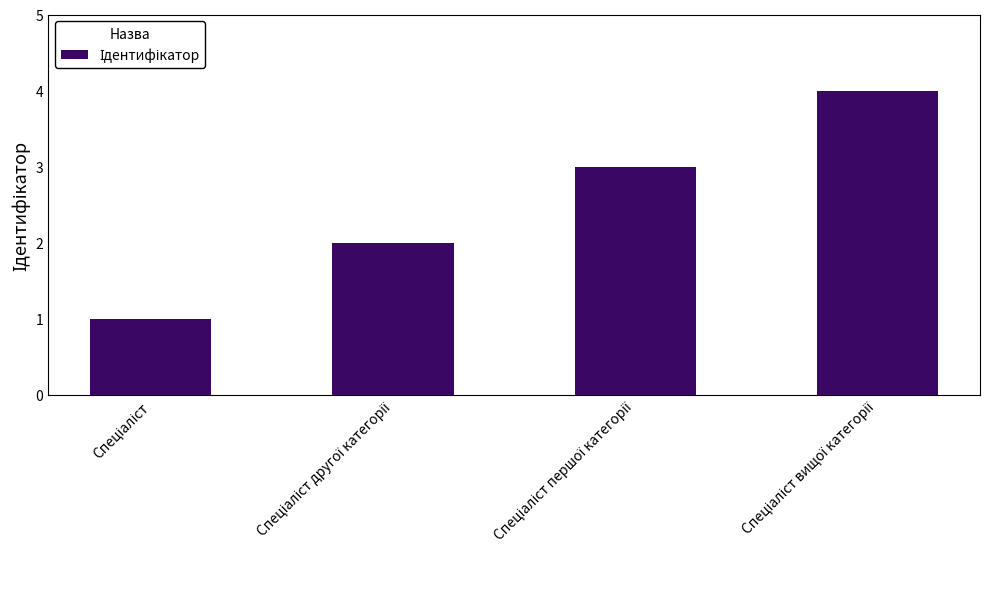

What is the difference between the maximum and minimum values?

3